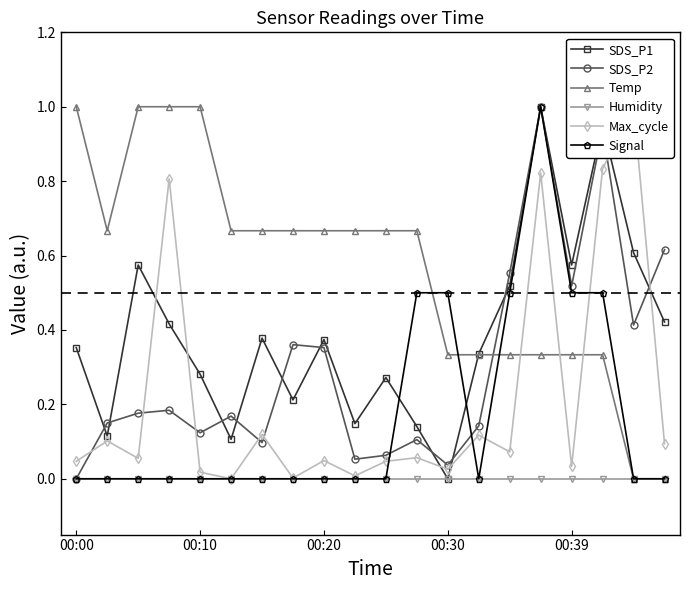

Rank the series at 11 from lowest to highest value.

Humidity, Max_cycle, SDS_P2, SDS_P1, Signal, Temp